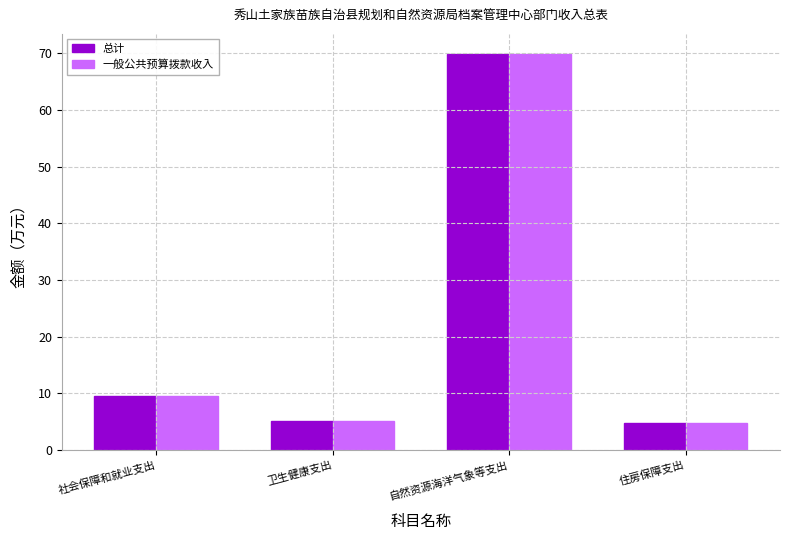

What is the lowest value of the 总计 series?

4.8